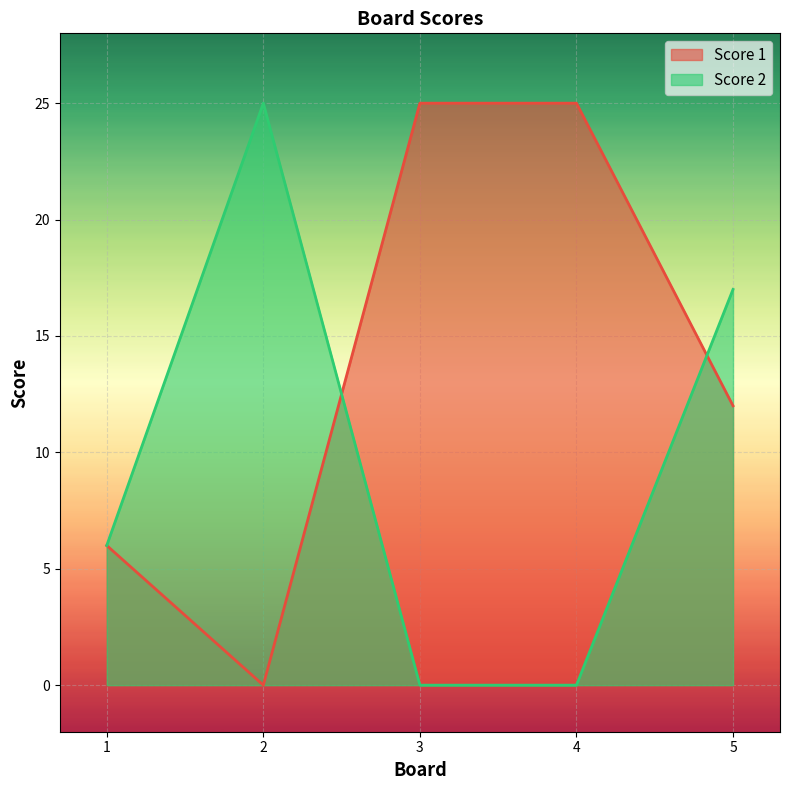

True or false: Score 2 has a value of 0 at 3.

True